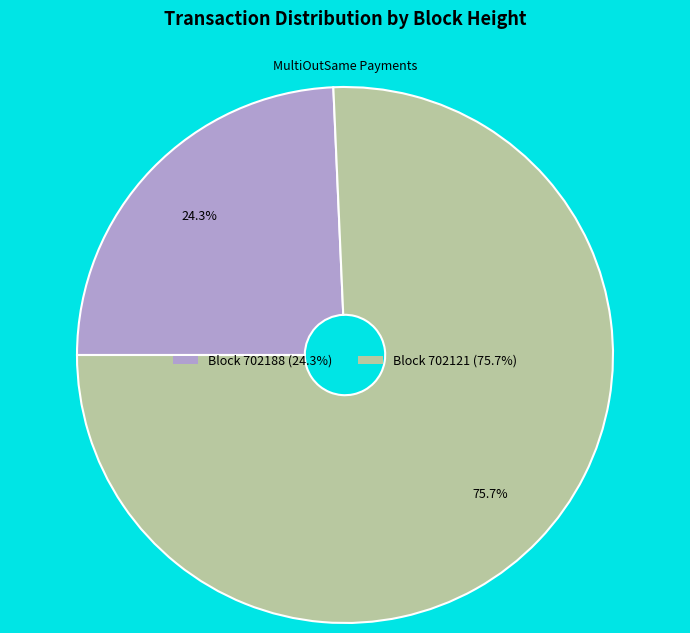

Is there any slice that represents more than half of the pie?

Yes